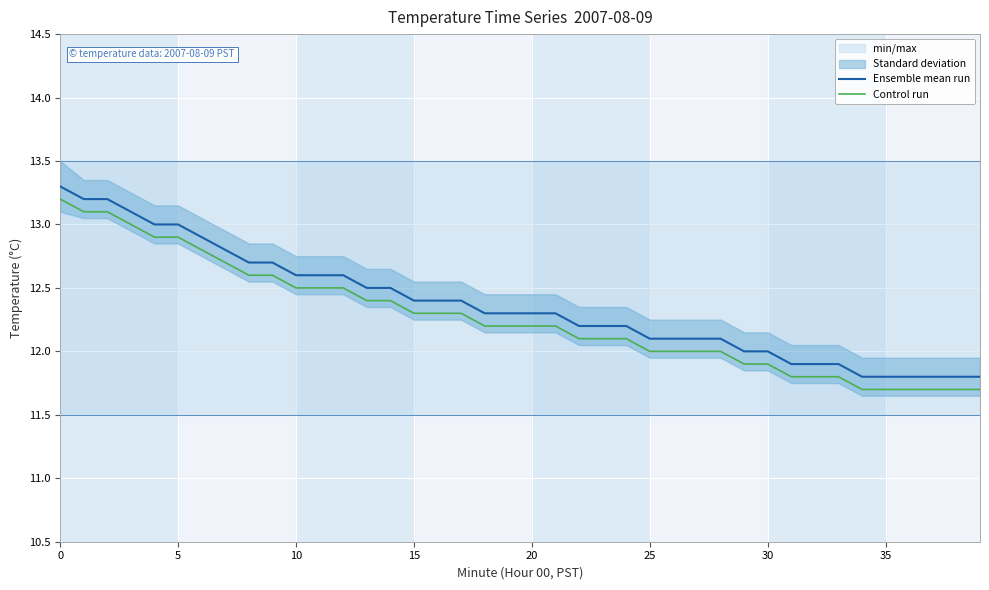

True or false: Control run and Ensemble mean run intersect in this chart.

False